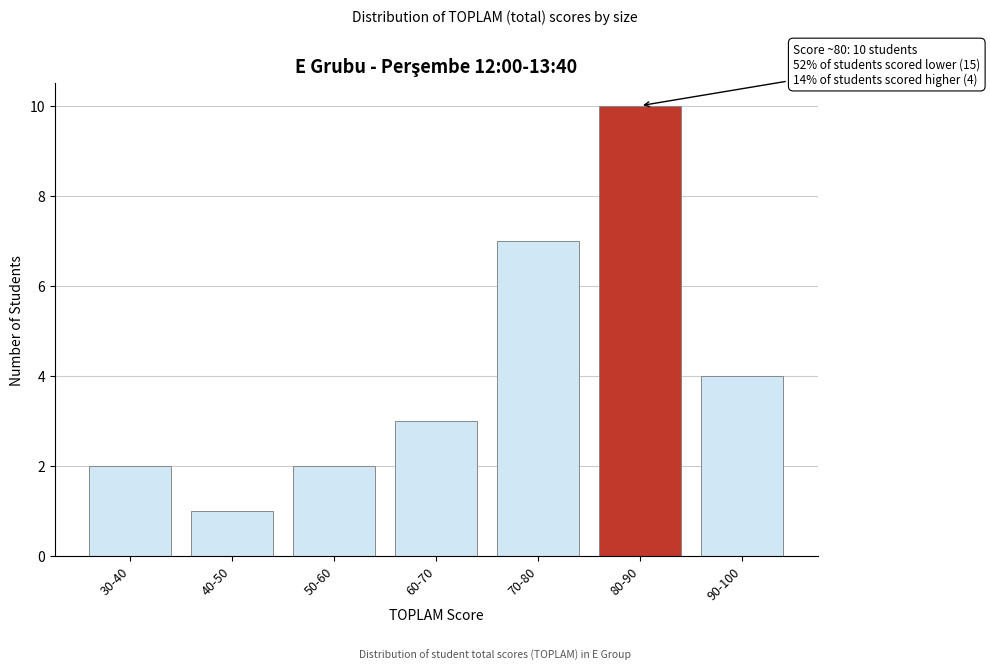

Reading left to right, what are all the values shown in this chart?

30-40=2	40-50=1	50-60=2	60-70=3	70-80=7	80-90=10	90-100=4